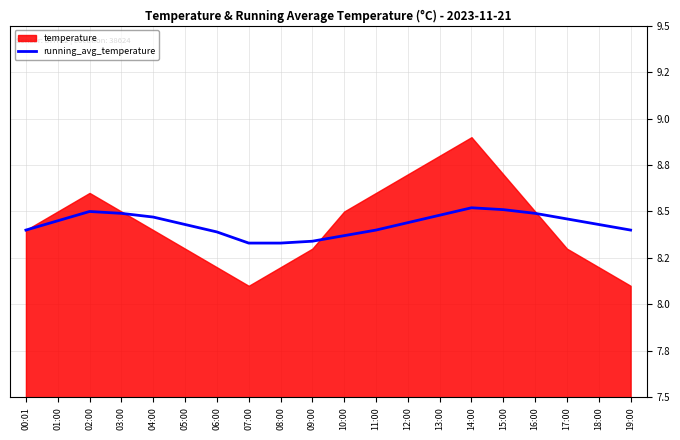

The chart shows a value of 8.4 at 12:00. True or false?

True